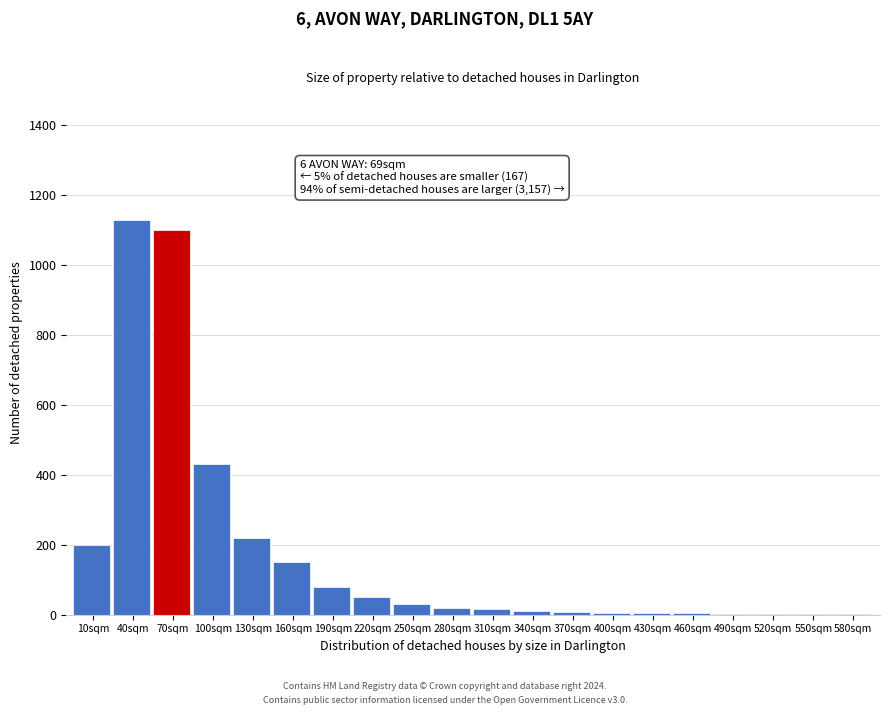

What is the sum of all values?

3466